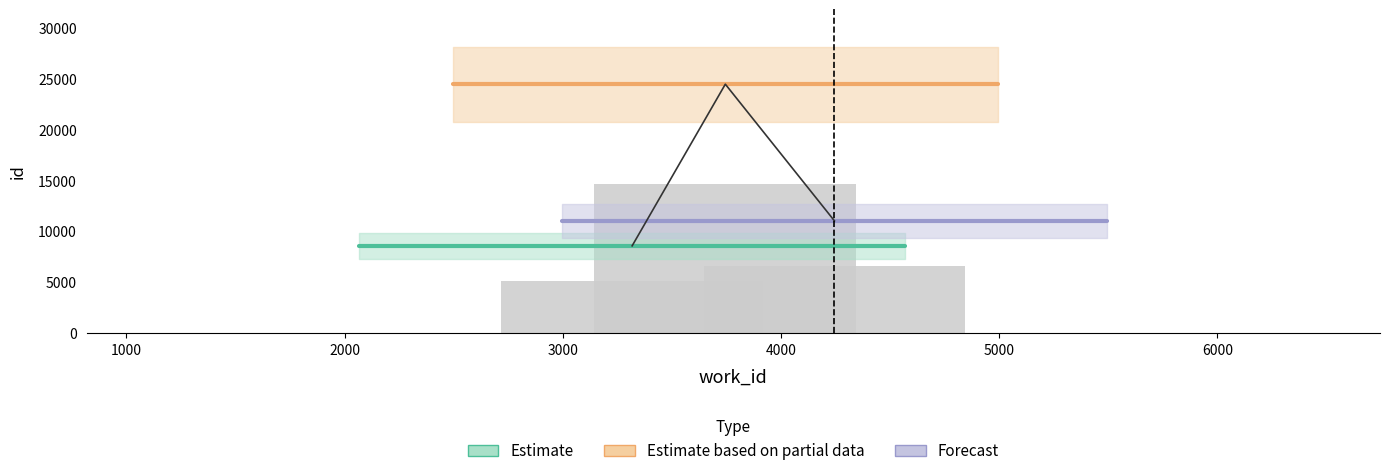

What is the minimum value for Estimate?

8585